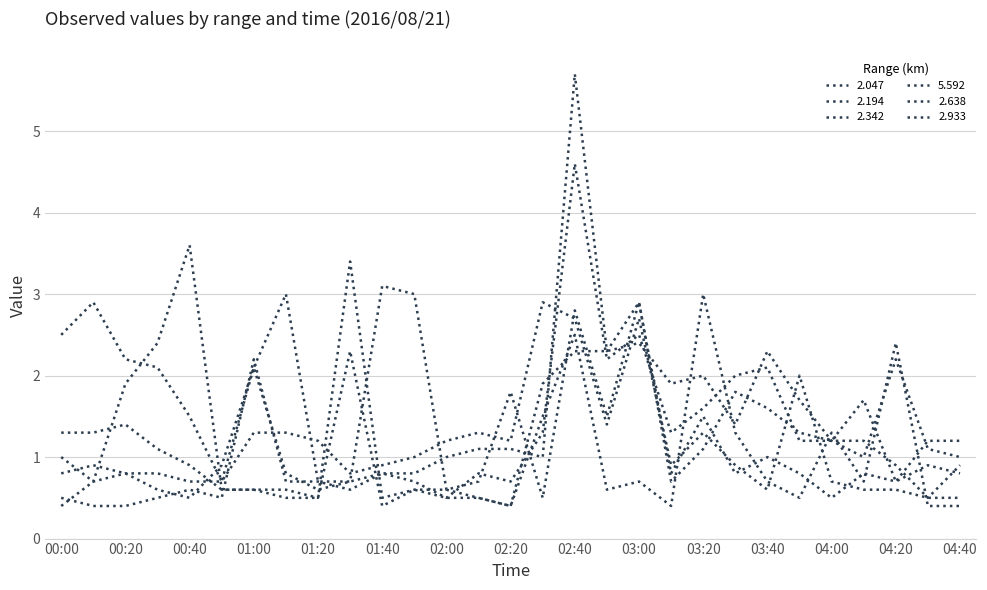

Where is the first local minimum for 2.933?

00:50